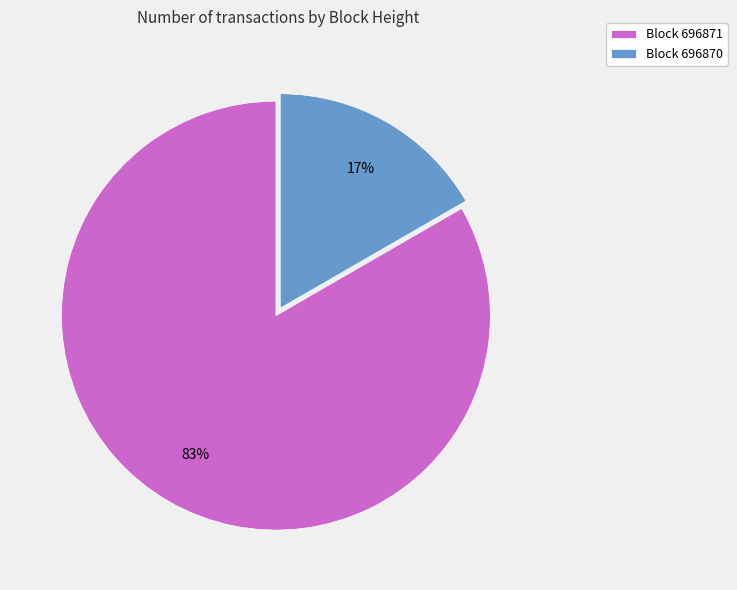

Between Block 696871 and Block 696870, which is larger?

Block 696871